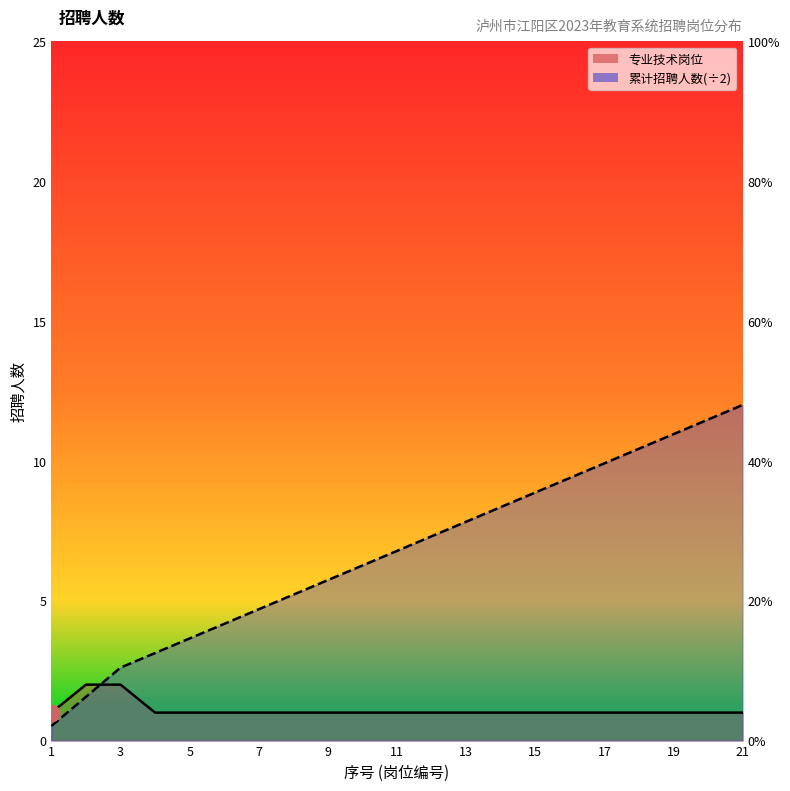

At which label does 累计招聘人数 first exceed 6?

10